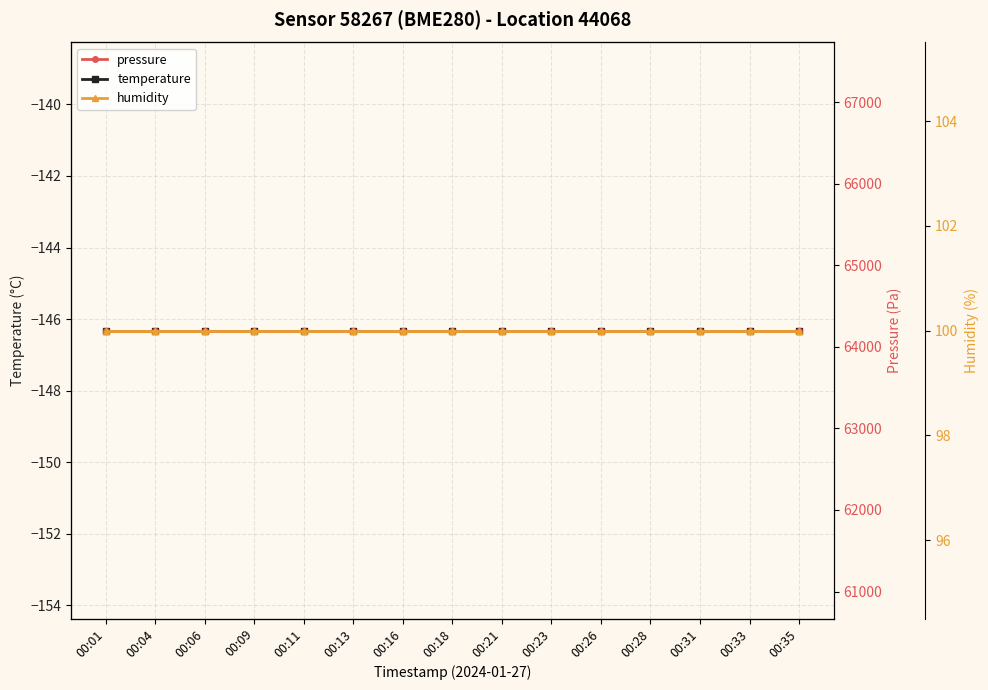

Which category has the highest value in the humidity series?

00:01